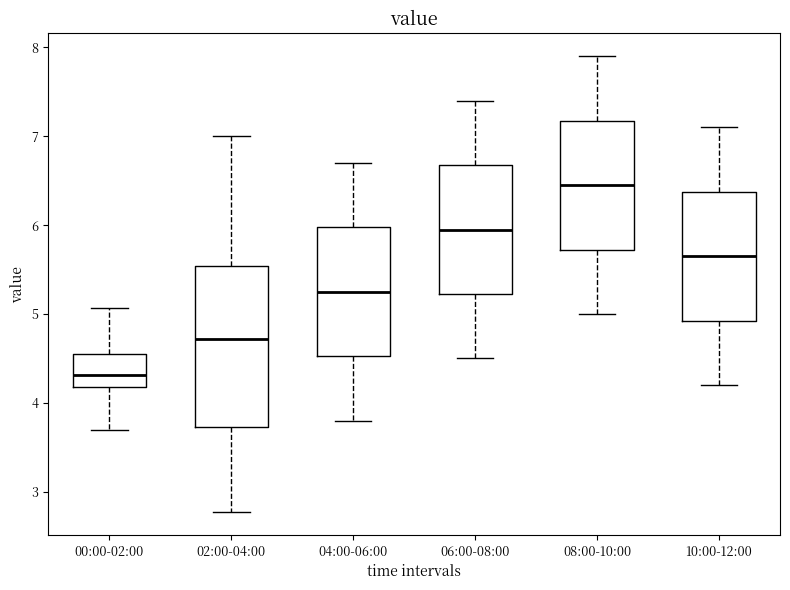

Reading left to right, transcribe this box plot: for each box, give where its median line is, the range the box spans, and where its two whiskers end, as read against the y-axis. The values are not printed on the chart, so give them approximately, as read against the axis.

00:00-02:00: median 4.3, box 4.2 to 4.5, whiskers 3.7 to 5.1
02:00-04:00: median 4.7, box 3.7 to 5.5, whiskers 2.8 to 7.0
04:00-06:00: median 5.3, box 4.5 to 6.0, whiskers 3.8 to 6.7
06:00-08:00: median 6.0, box 5.2 to 6.7, whiskers 4.5 to 7.4
08:00-10:00: median 6.5, box 5.7 to 7.2, whiskers 5.0 to 7.9
10:00-12:00: median 5.7, box 4.9 to 6.4, whiskers 4.2 to 7.1